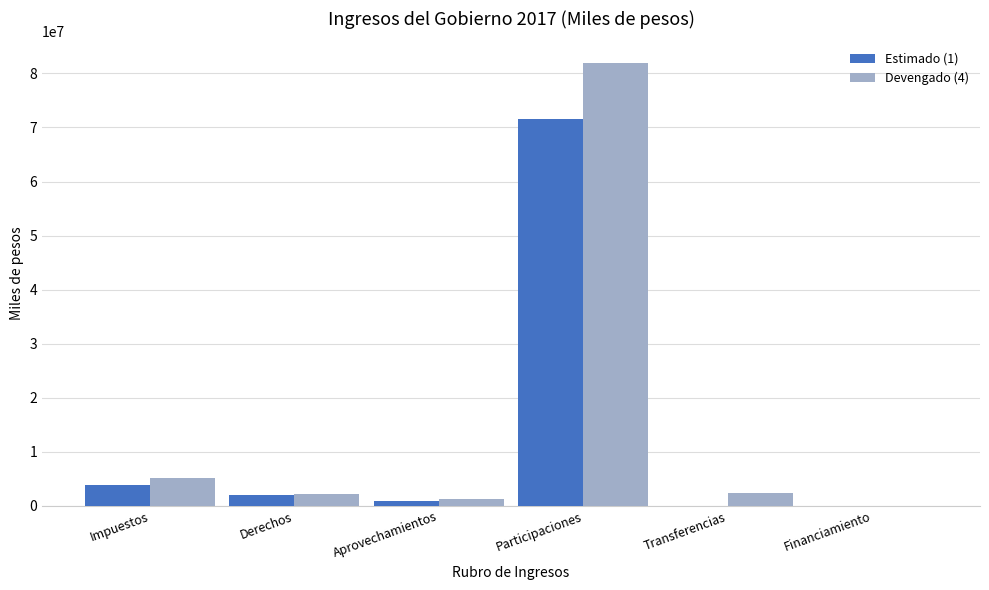

Which series changed the most between Impuestos and Aprovechamientos?

Devengado (4)